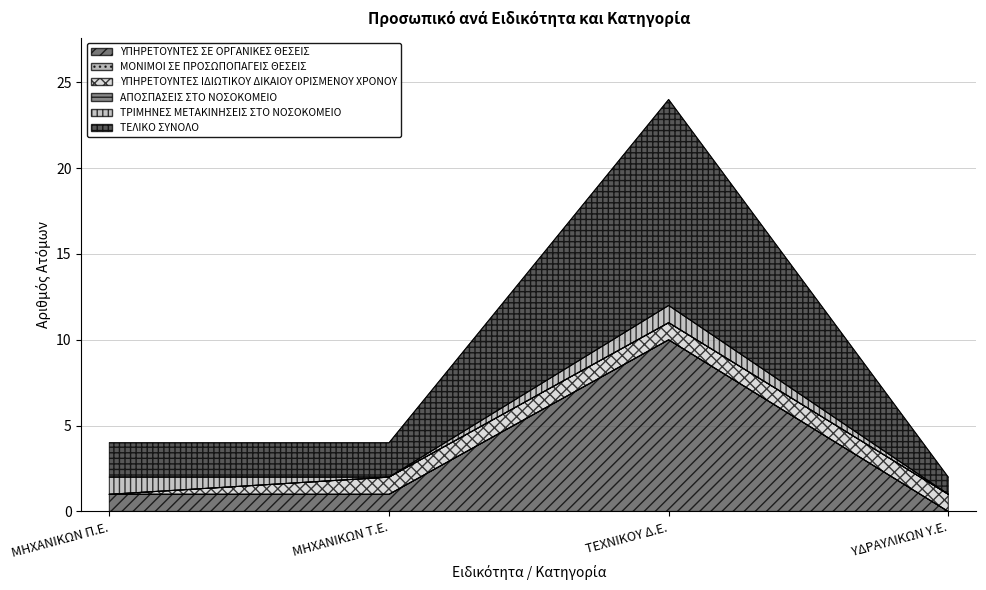

True or false: ΤΕΛΙΚΟ ΣΥΝΟΛΟ has a value of 2 at ΥΔΡΑΥΛΙΚΩΝ Υ.Ε..

False